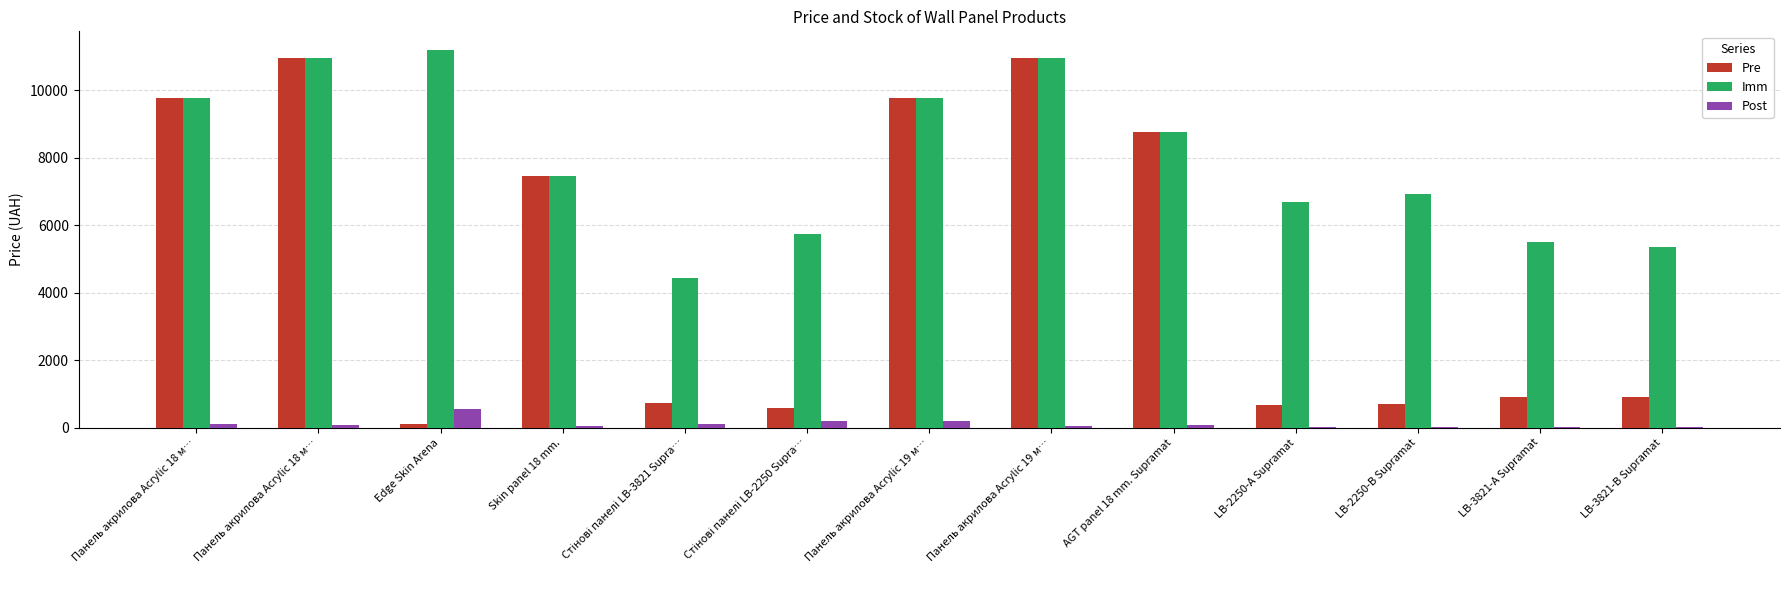

What is the minimum value for Pre?

111.8